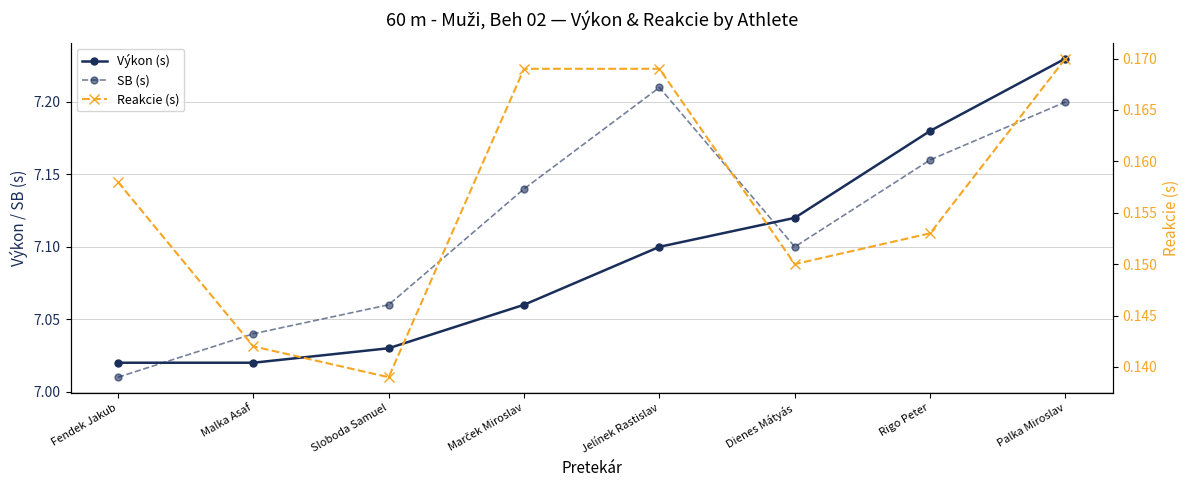

Which series has the widest spread of values?

Výkon (s)